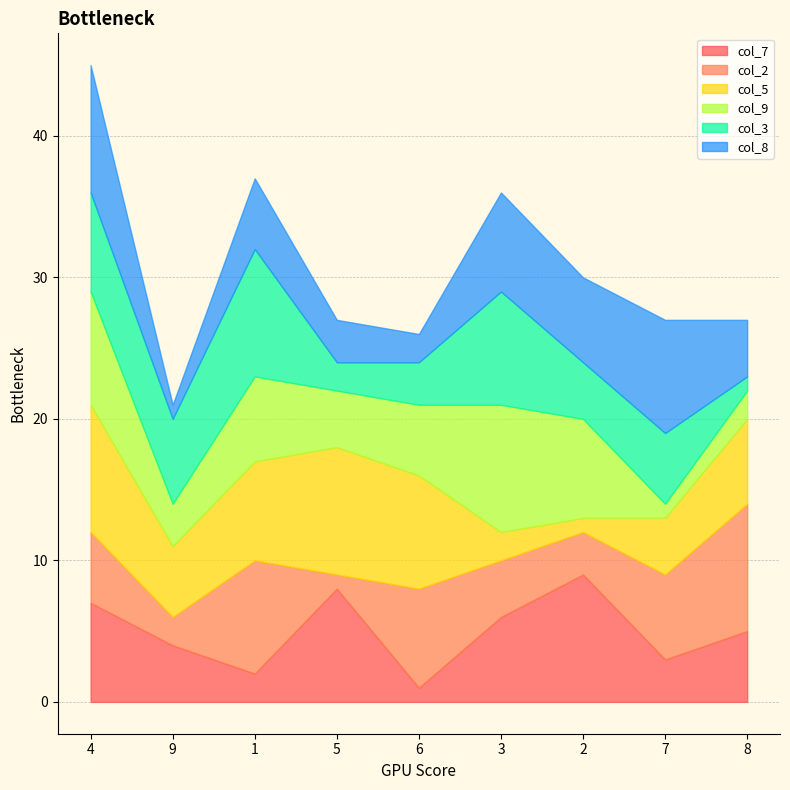

Does the chart display data point markers on the line(s)?

No